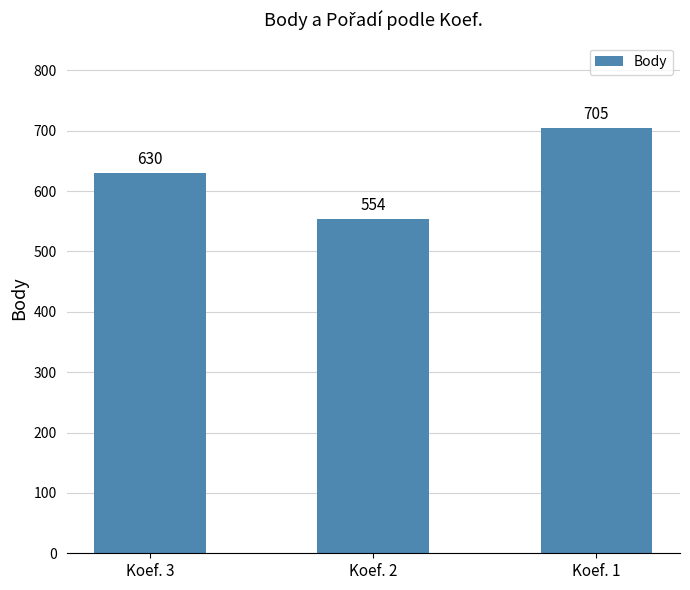

What is the value of the 2nd bar from the left?

554